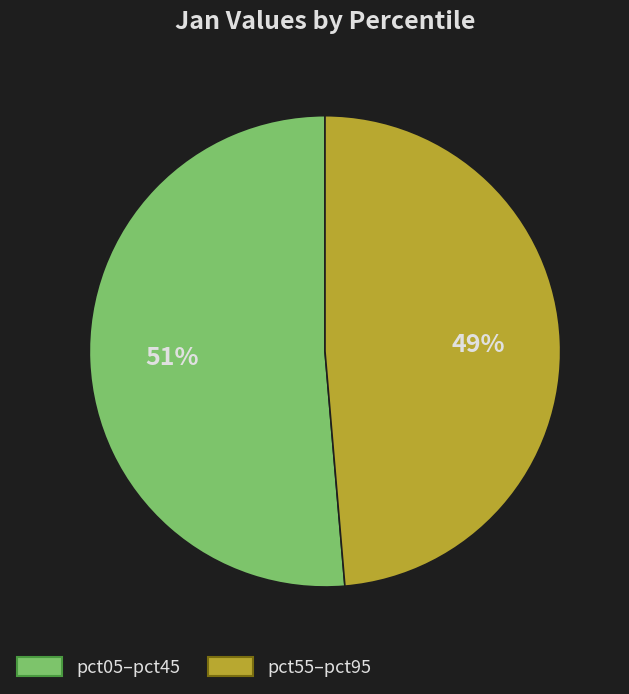

Is it true that pct55–pct95 is 49% of the pie?

True